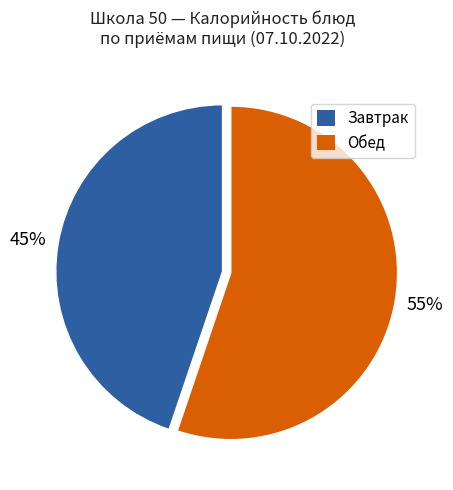

To the nearest percent, what is the average slice percentage?

50%